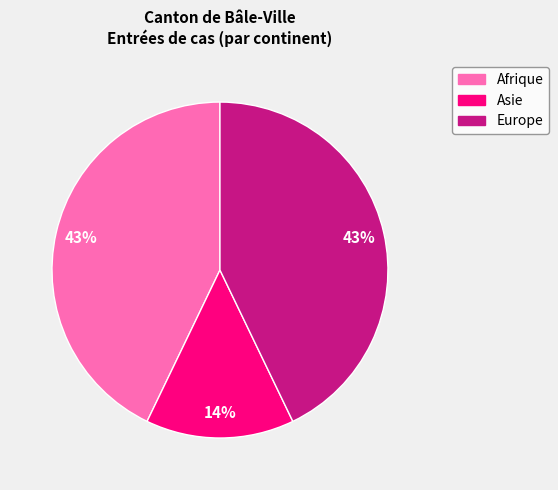

Is there any slice that represents more than half of the pie?

No